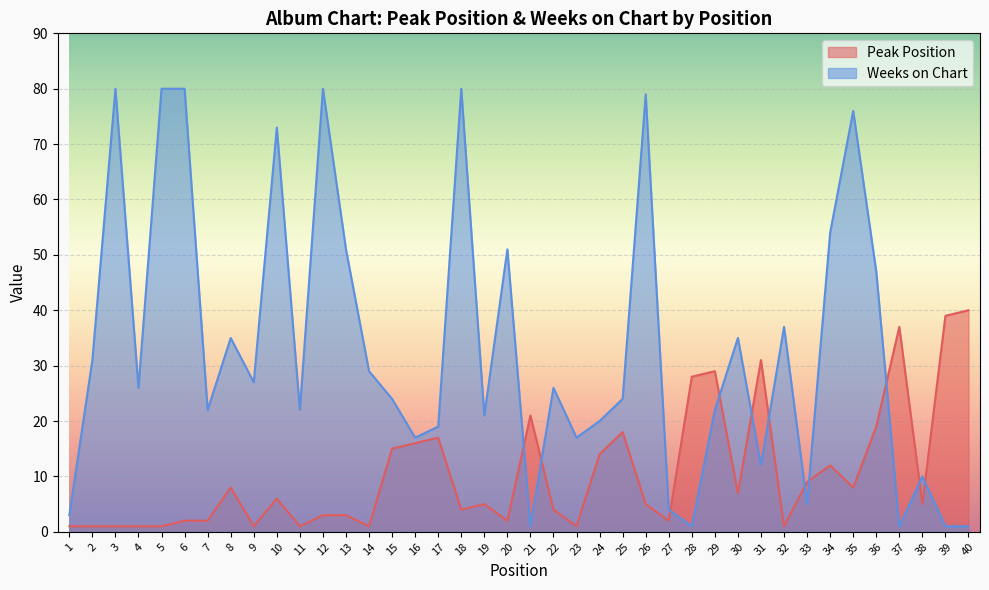

How many interior local peaks does the Weeks on Chart series have?

12